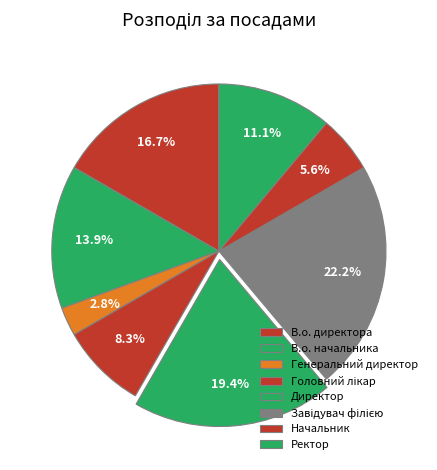

Is it true that В.о. директора is 17% of the pie?

True